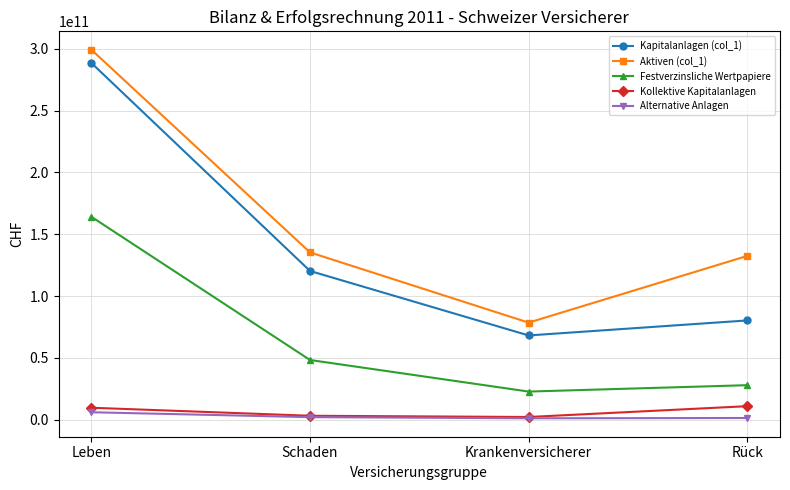

At which label is Festverzinsliche Wertpapiere closest to 93385439775?

Schaden